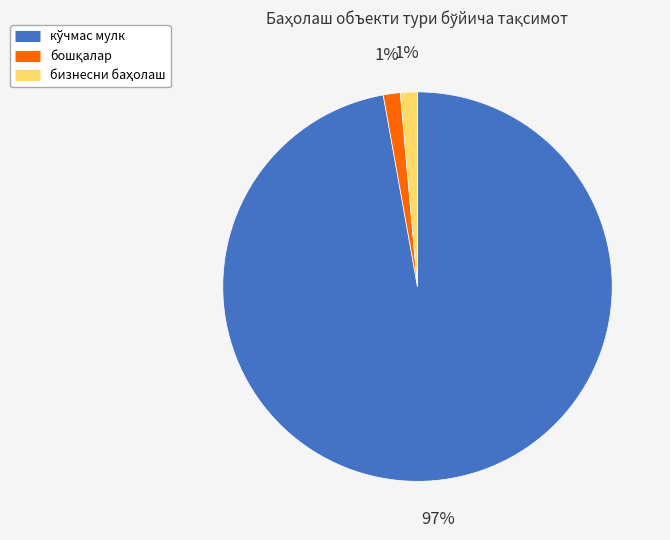

To the nearest percent, what is the average slice percentage?

33%